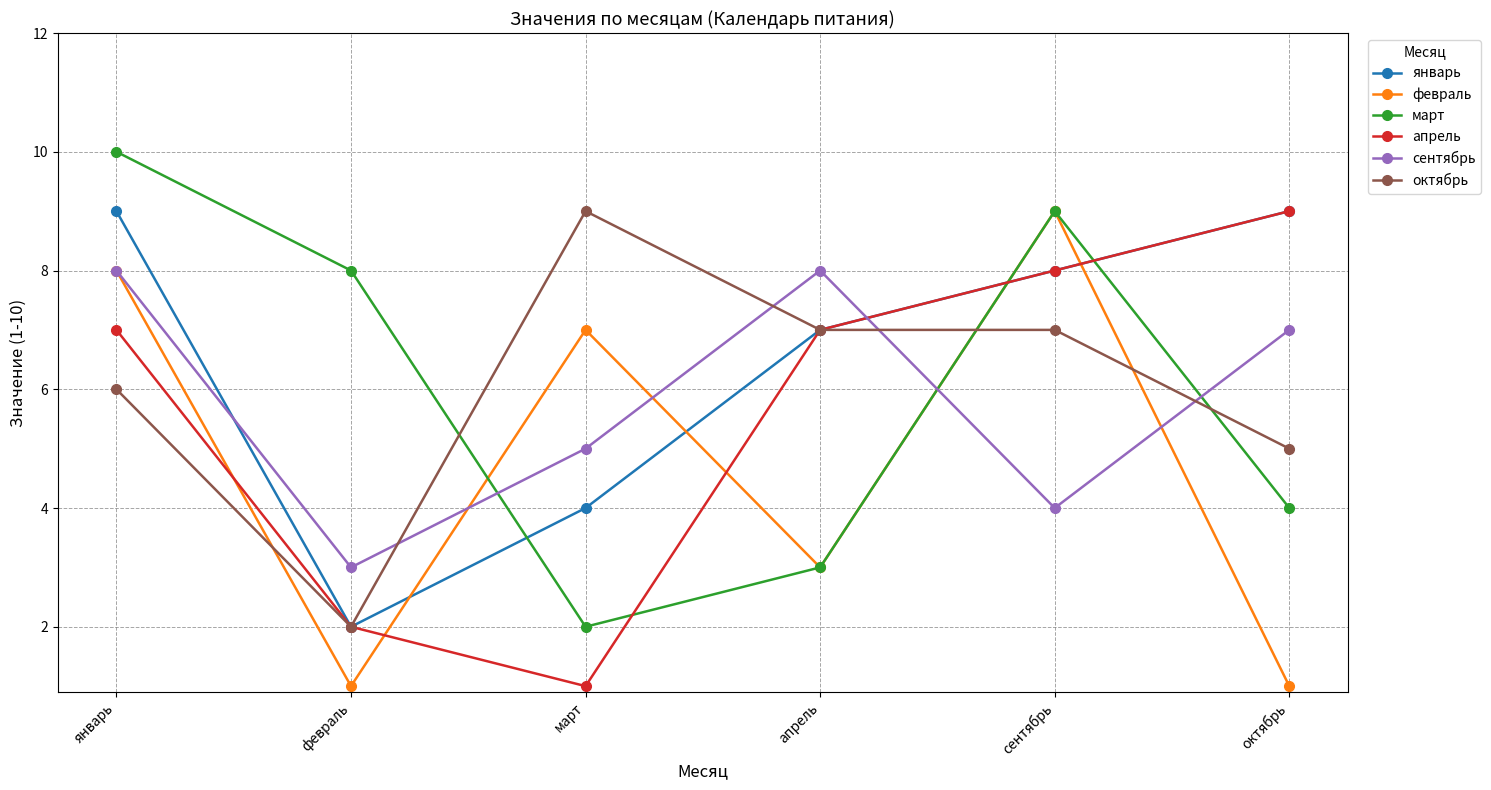

What is the lowest value of the октябрь series?

2